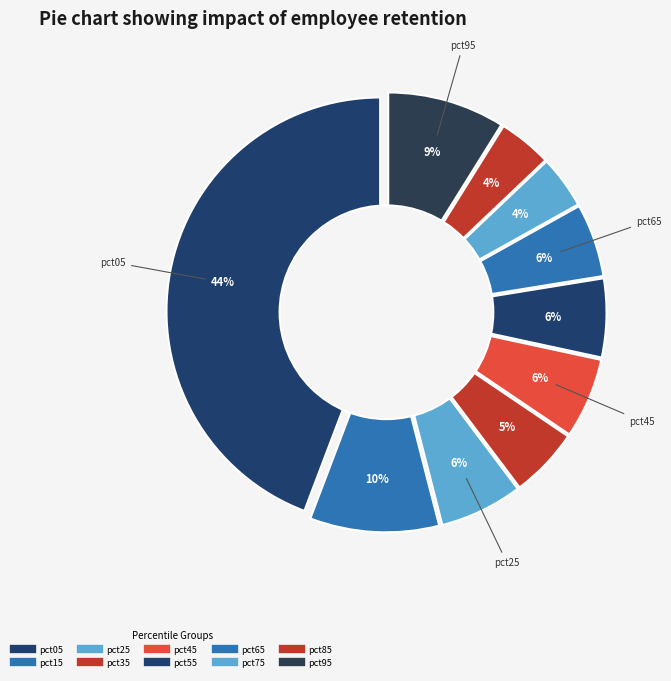

How much of the chart is everything except pct15?

90.2%